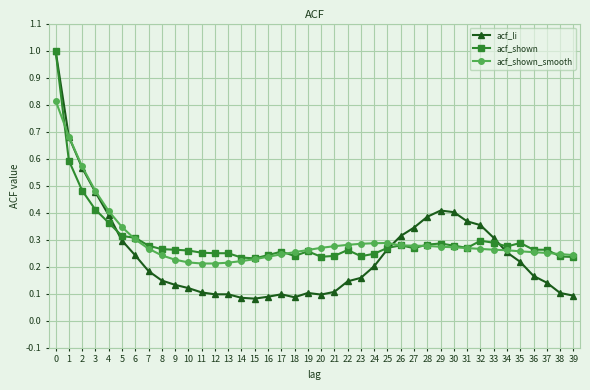

The value of acf_shown at 21 is 0.1. True or false?

False